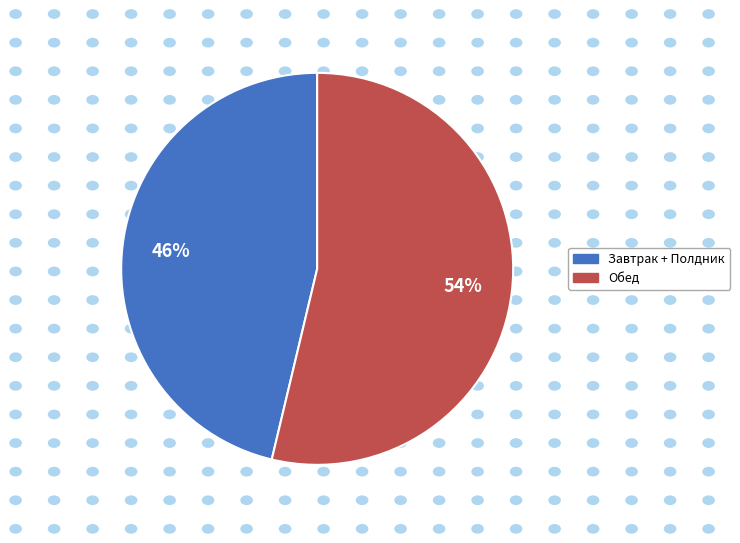

To the nearest percent, what is the average slice percentage?

50%